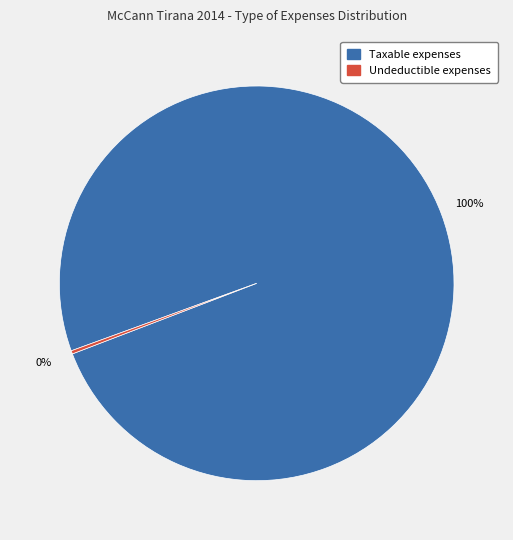

The Taxable expenses slice represents 100% of the pie. True or false?

True